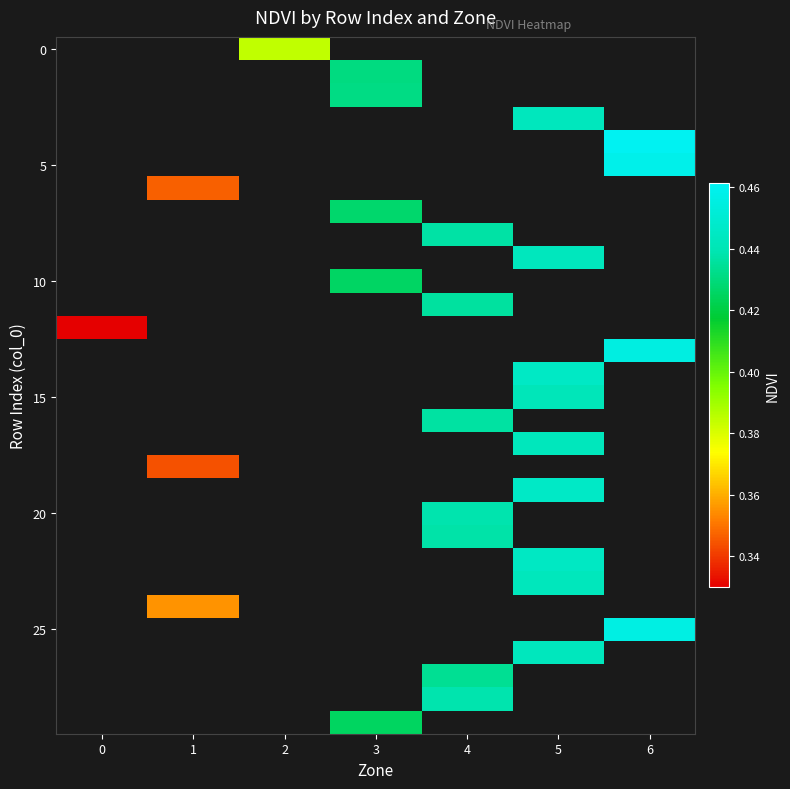

Count the number of data series in this chart.

30